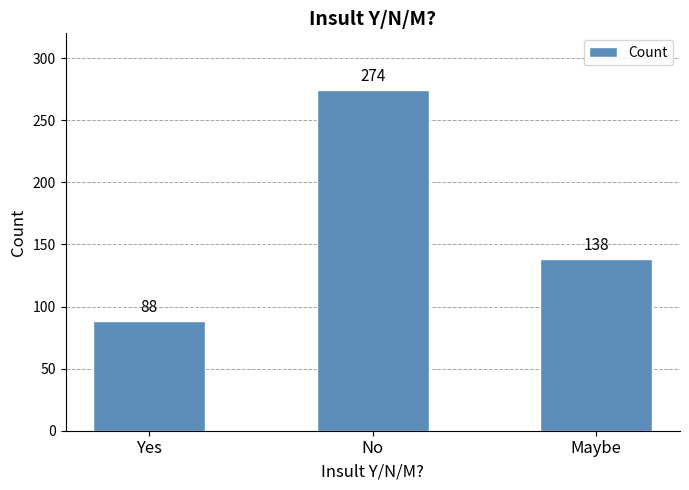

The chart shows a value of 88 at Yes. True or false?

True